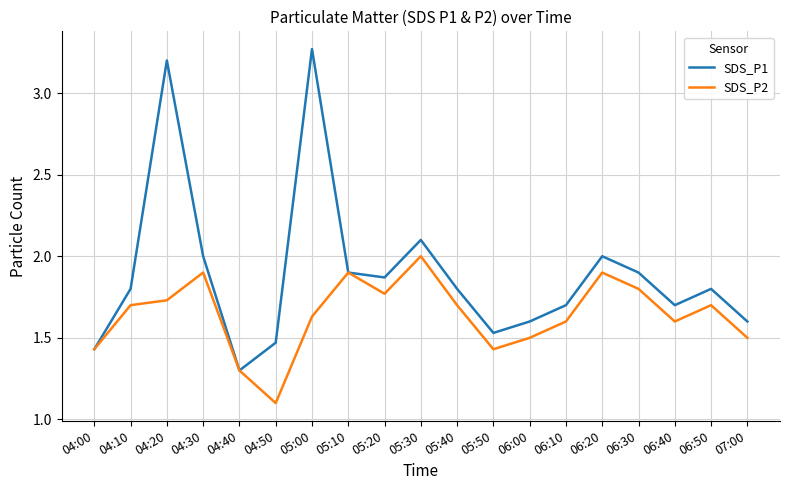

The value of SDS_P1 at 04:20 is 3.2. True or false?

True